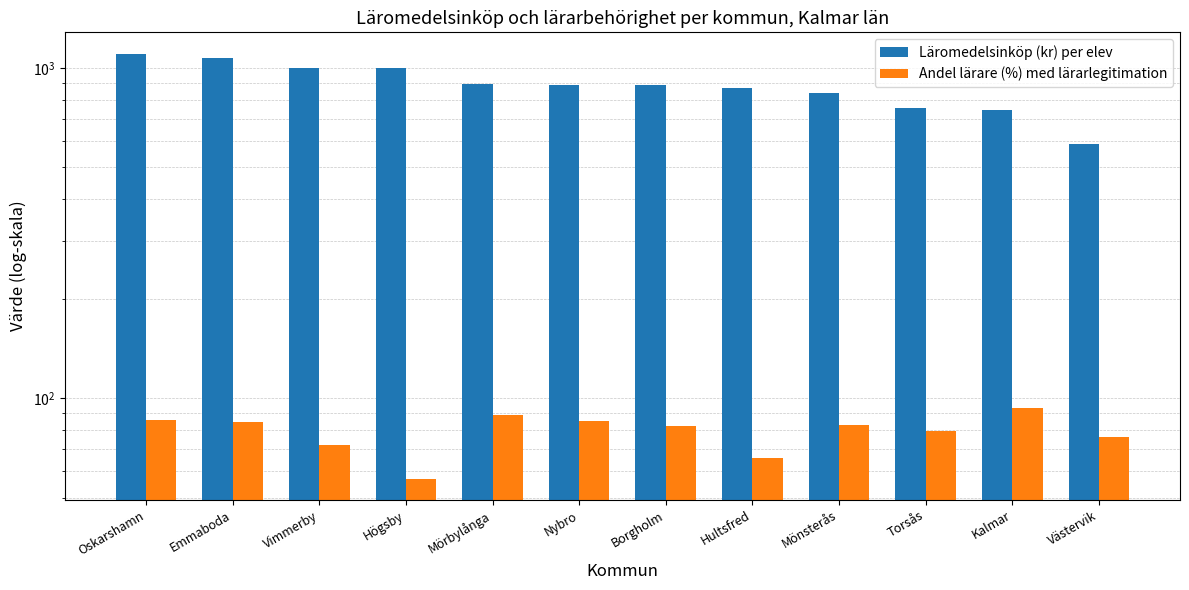

At how many categories does at least one series exceed 957?

4